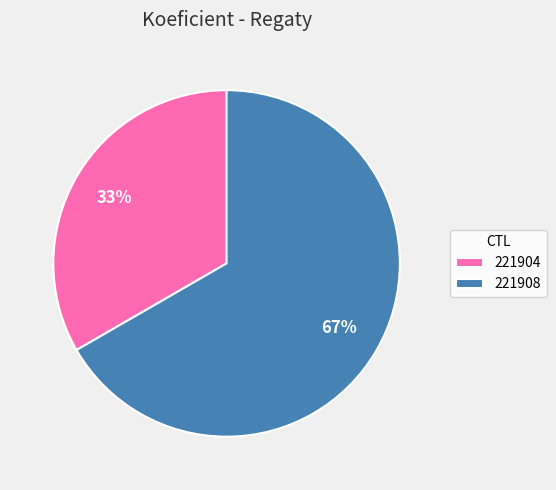

What is the largest slice in the pie chart?

221908